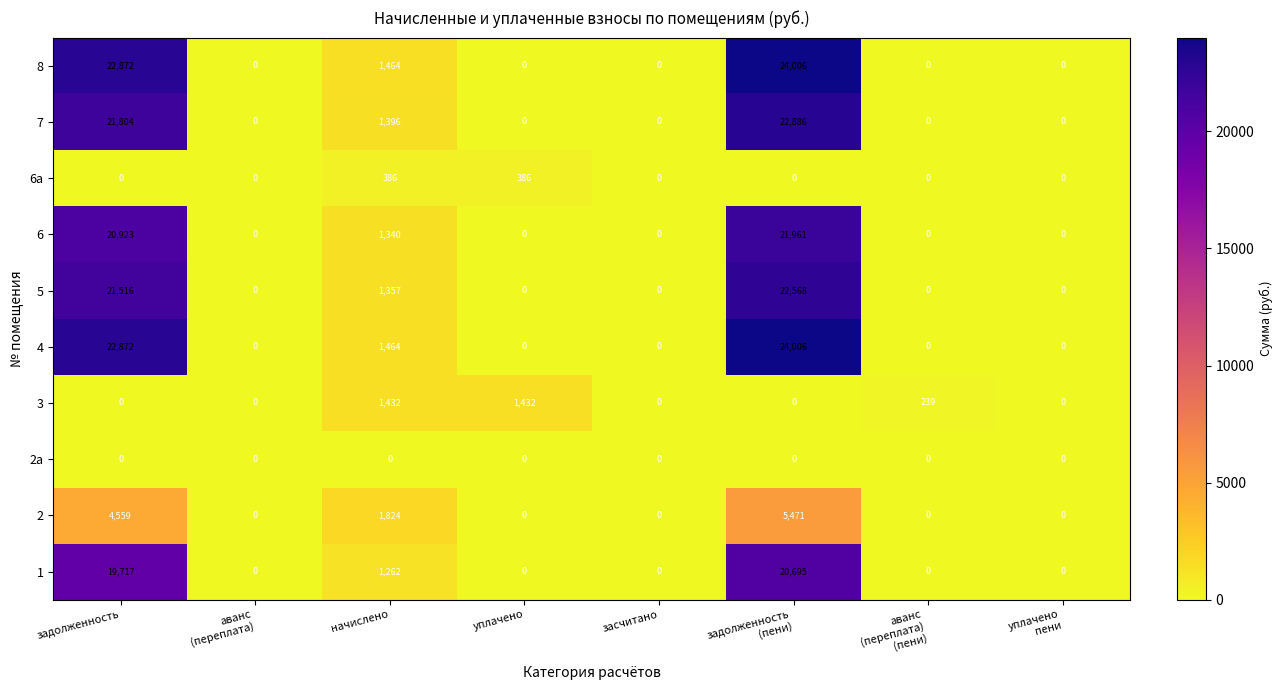

At how many categories does at least one series exceed 3833?

2